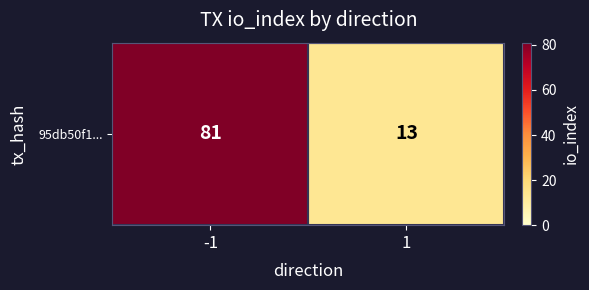

What is the average value?

47